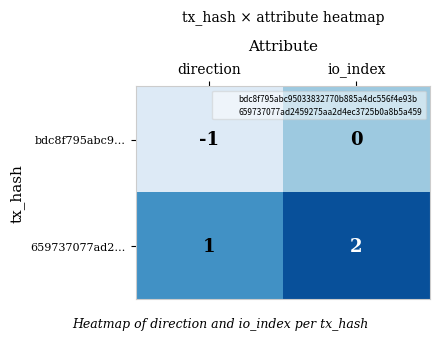

Which series has the largest total across all categories?

659737077ad2…